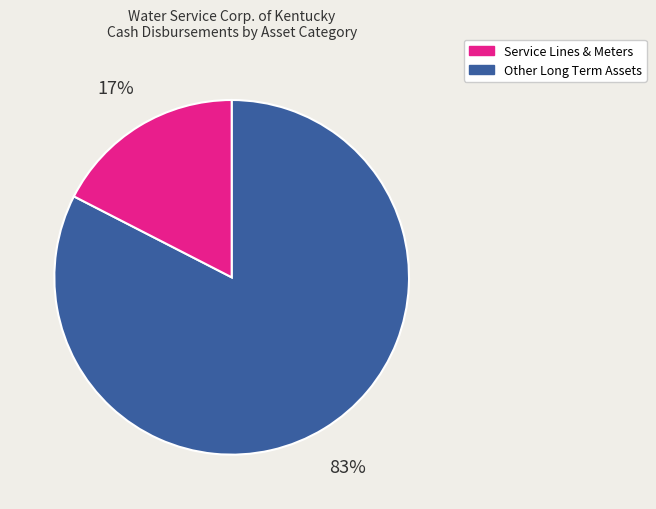

Is there a majority slice in this chart?

Yes